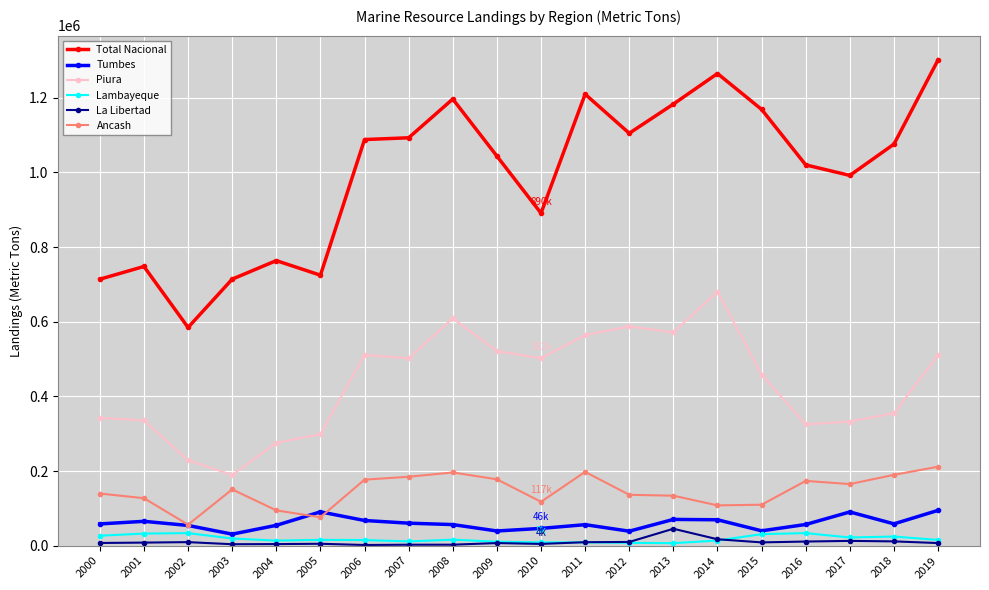

At how many categories does at least one series exceed 145185?

20